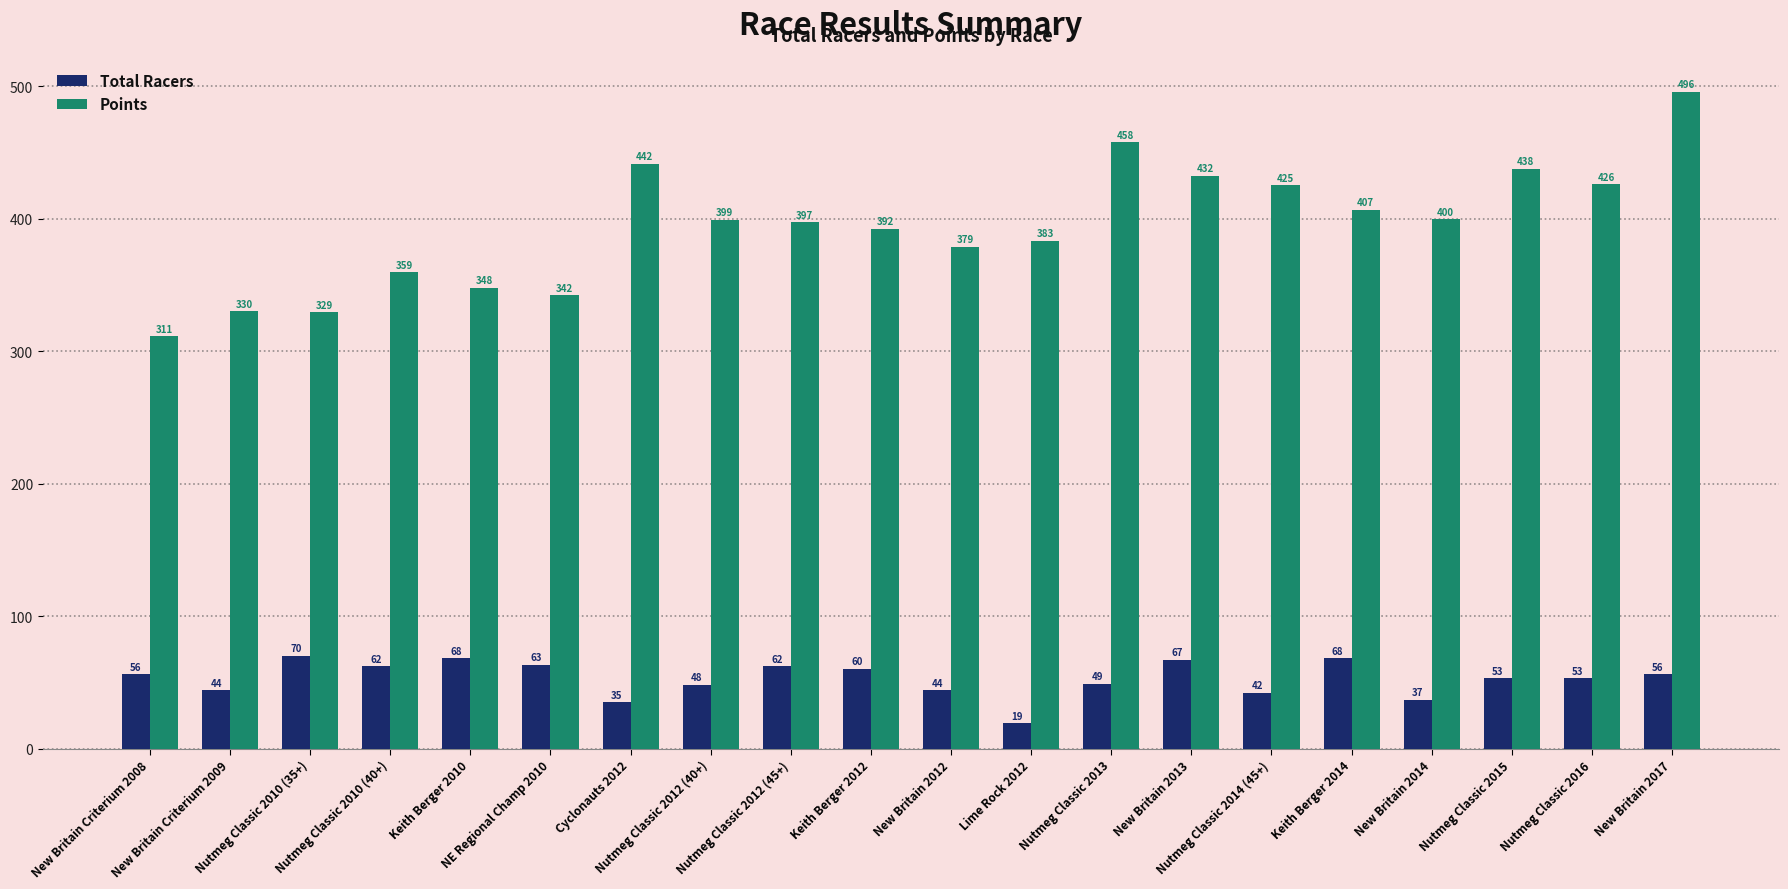

What is the approximate value of Total Racers at Cyclonauts 2012?

35.0